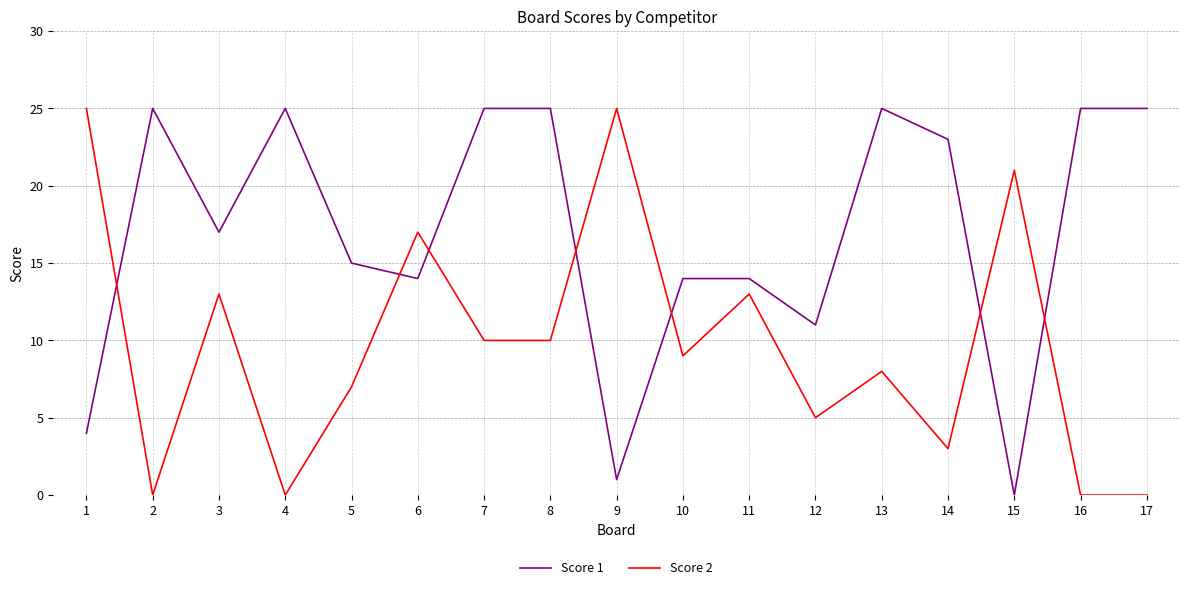

Is the value of Score 2 at 5 greater than the value of Score 1 at 9?

Yes